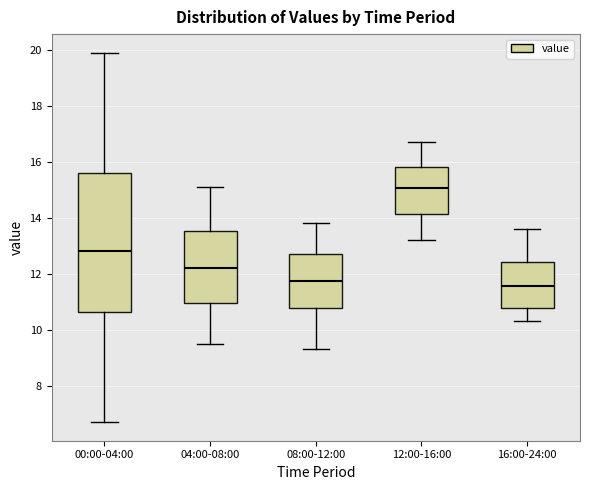

Comparing the boxes themselves (not the whiskers), which one is the tallest?

00:00-04:00